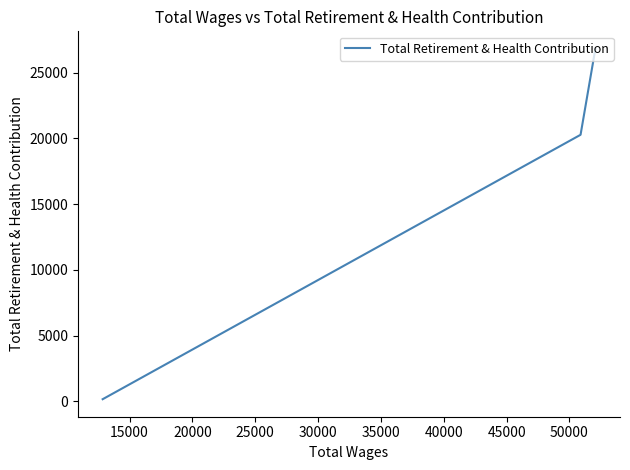

How many values are between 154 and 26816?

3